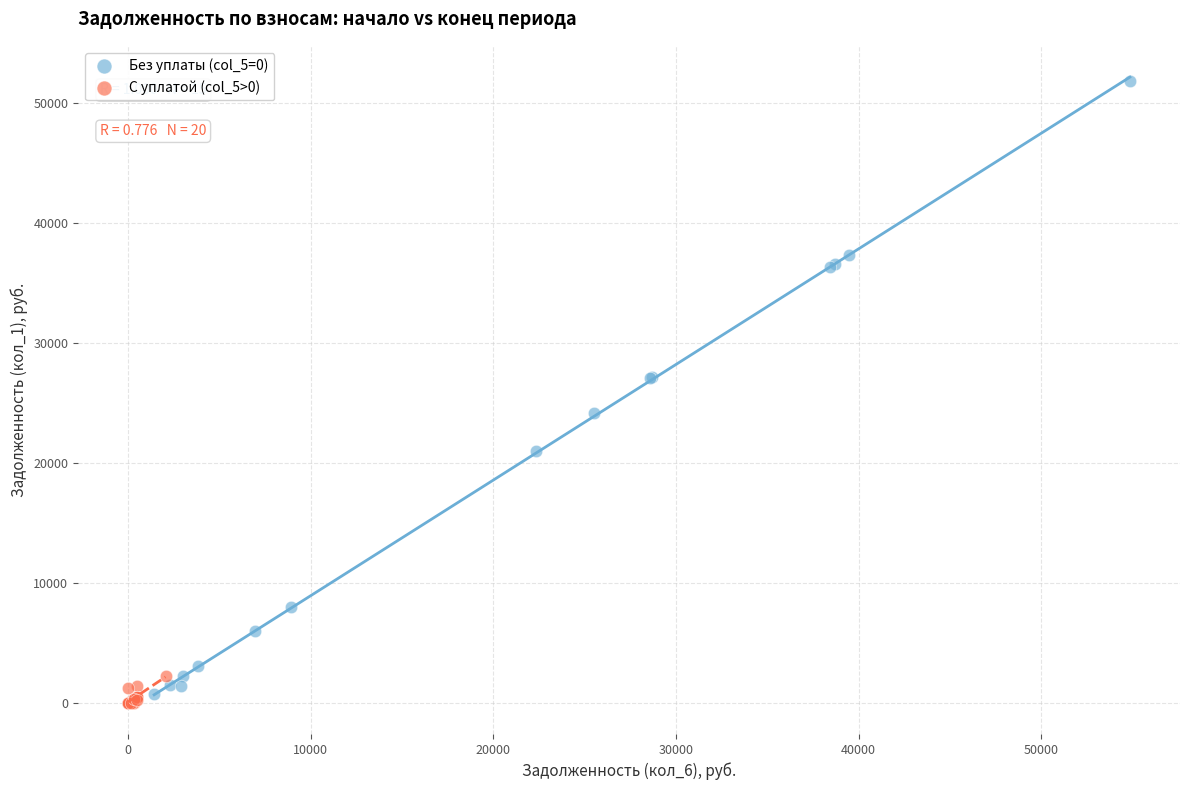

Which series has the widest spread of Y values?

Без уплаты (col_5=0)